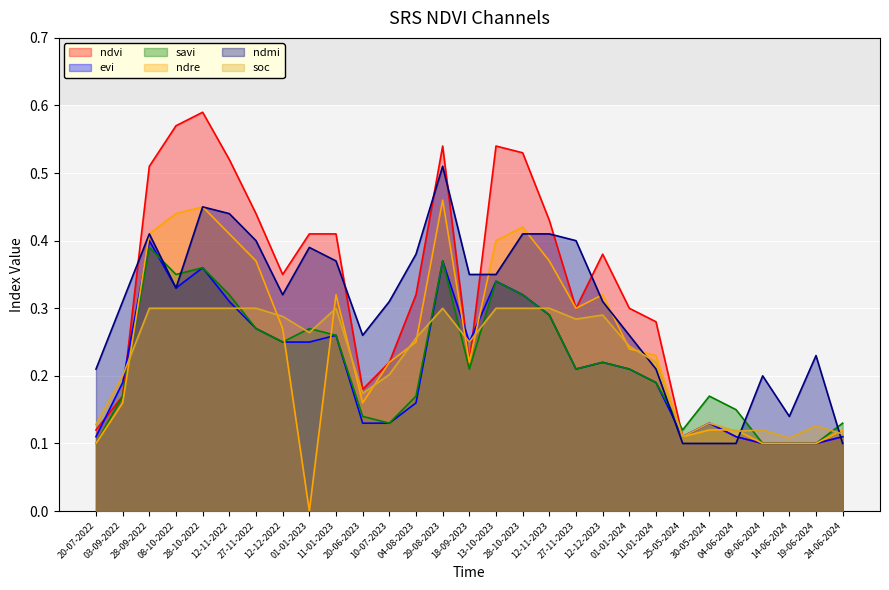

What is the total value across all series at 27-11-2023?

1.7